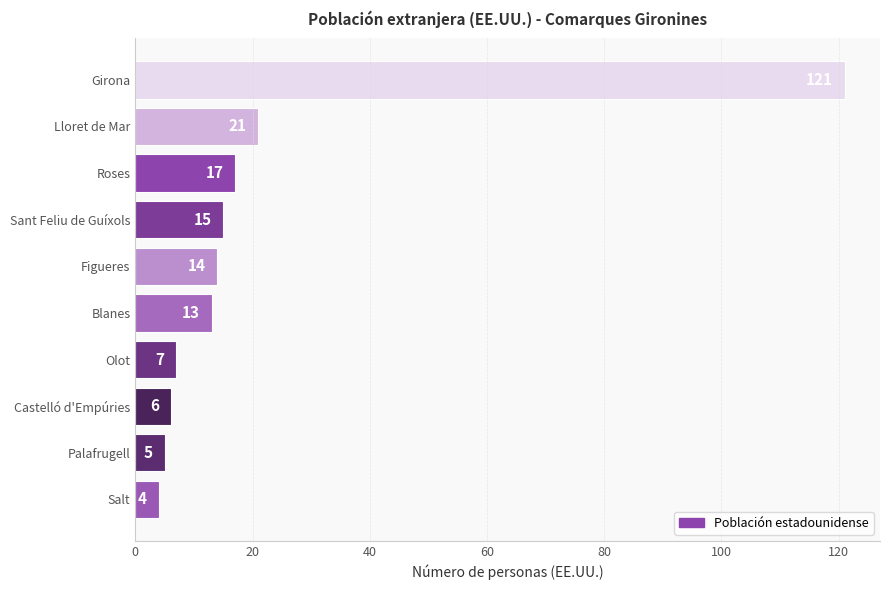

Rank the categories by value from lowest to highest.

Salt, Palafrugell, Castelló d'Empúries, Olot, Blanes, Figueres, Sant Feliu de Guíxols, Roses, Lloret de Mar, Girona